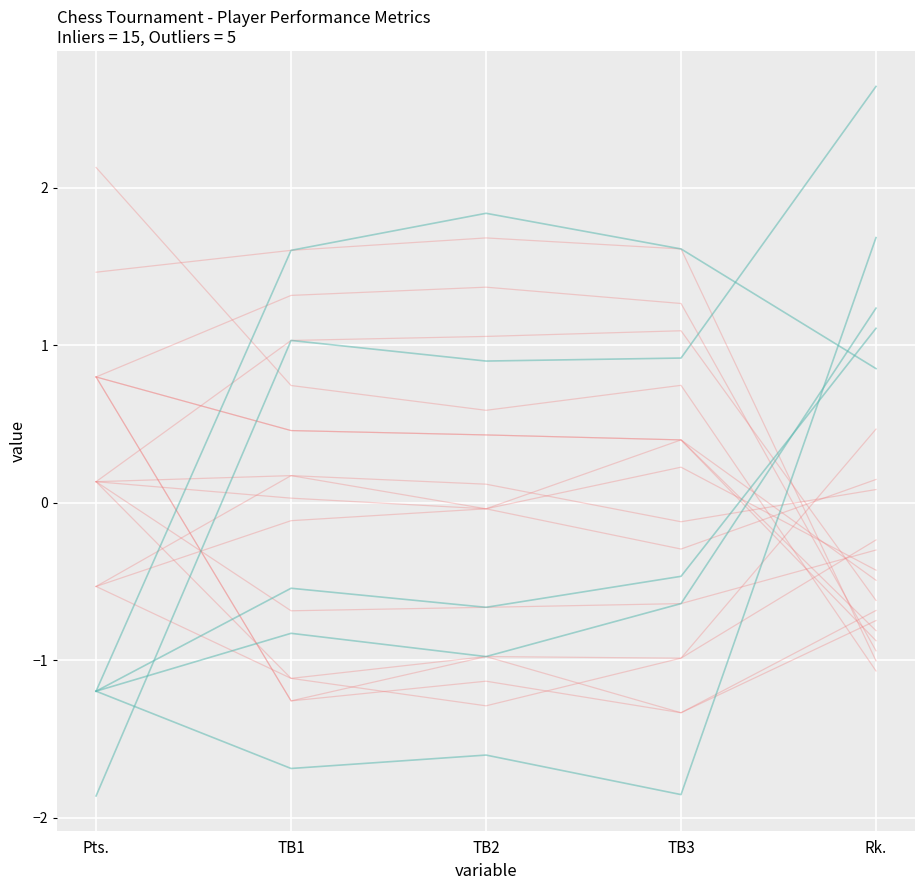

At which category is the sum across all series the highest?

Rk.